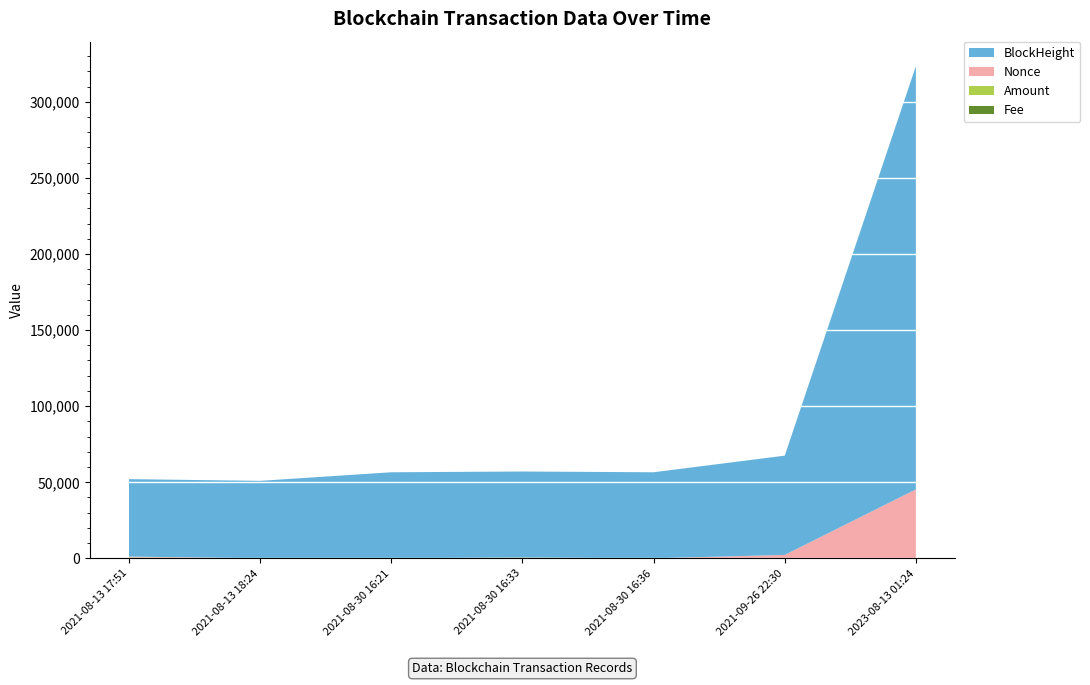

Reading left to right, what are all the values shown in this chart?

Fee: 2021-08-13 17:51=0.1	2021-08-13 18:24=0.0	2021-08-30 16:21=0.2	2021-08-30 16:33=0.2	2021-08-30 16:36=0.1	2021-09-26 22:30=0.0	2023-08-13 01:24=0.0
Amount: 2021-08-13 17:51=501.4	2021-08-13 18:24=0.0	2021-08-30 16:21=5.0	2021-08-30 16:33=493.0	2021-08-30 16:36=1.9	2021-09-26 22:30=3.7	2023-08-13 01:24=1.0
Nonce: 2021-08-13 17:51=629.0	2021-08-13 18:24=0.0	2021-08-30 16:21=1.0	2021-08-30 16:33=2.0	2021-08-30 16:36=3.0	2021-09-26 22:30=2228.0	2023-08-13 01:24=45281.0
BlockHeight: 2021-08-13 17:51=50900.0	2021-08-13 18:24=50908.0	2021-08-30 16:21=56540.0	2021-08-30 16:33=56543.0	2021-08-30 16:36=56544.0	2021-09-26 22:30=65224.0	2023-08-13 01:24=278104.0